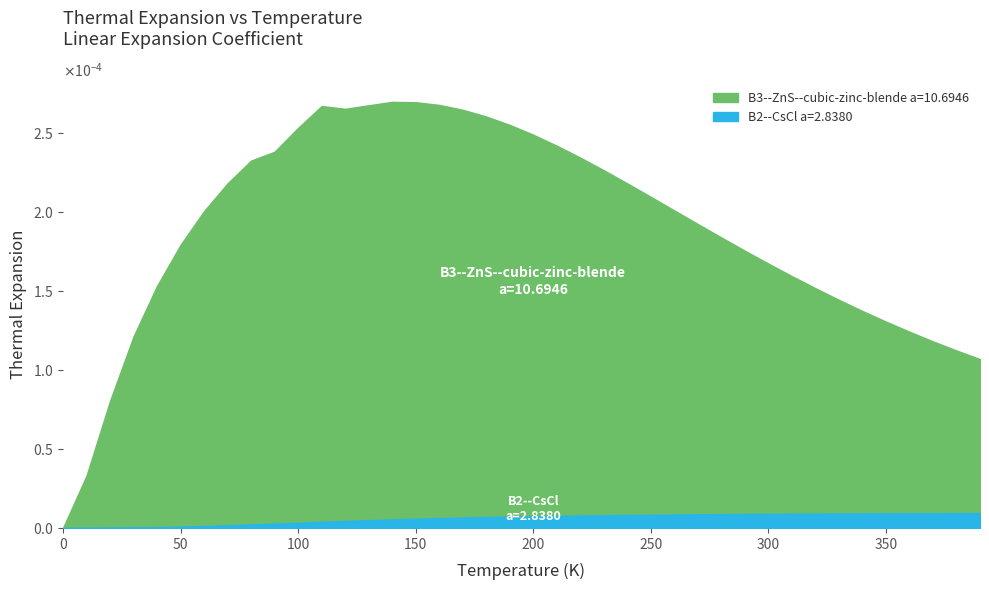

What position from the right is 50.0?

35